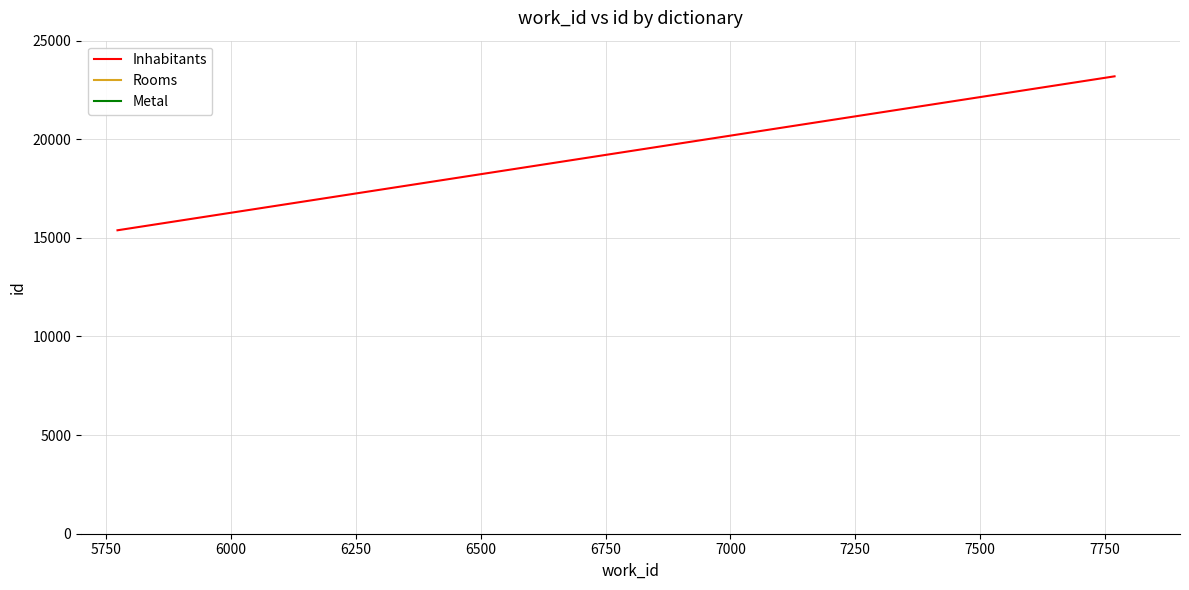

What is the sum of all values?

38578